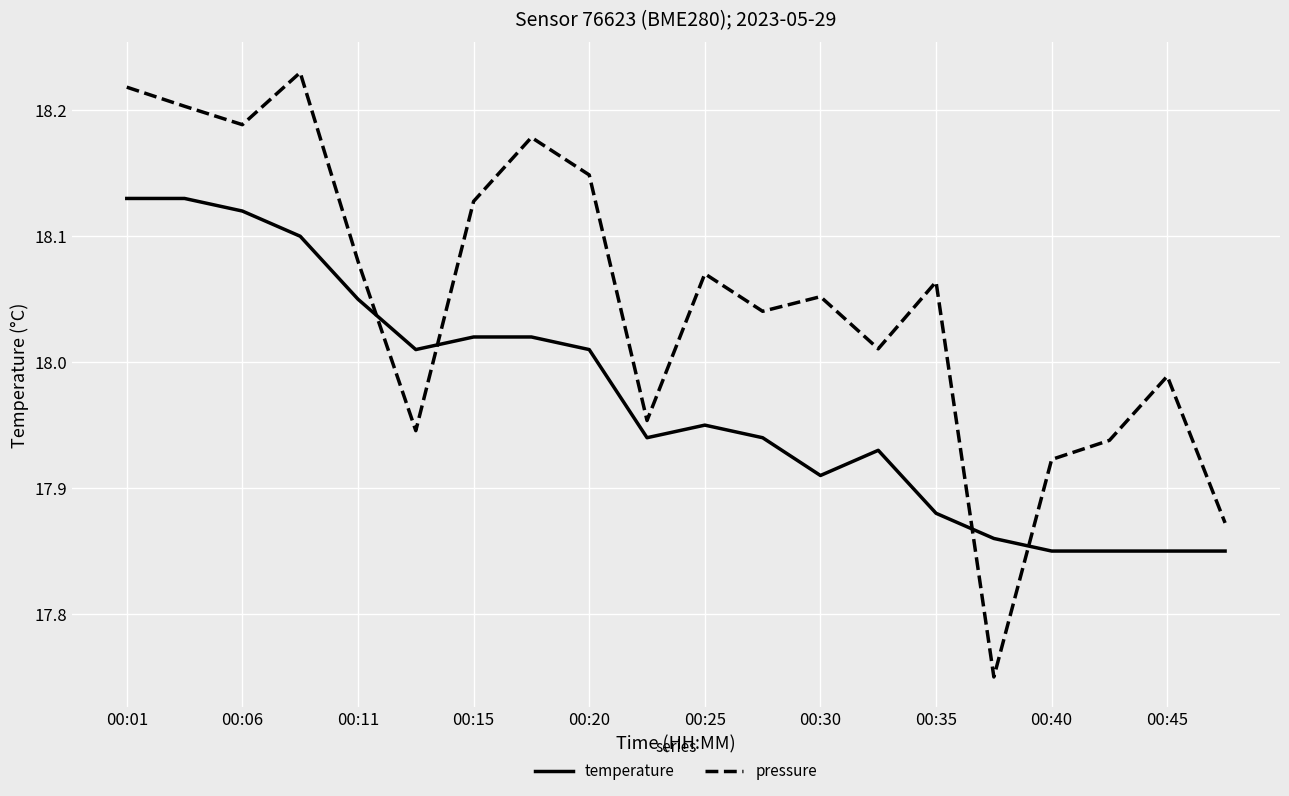

How many distinct data groups are displayed?

2